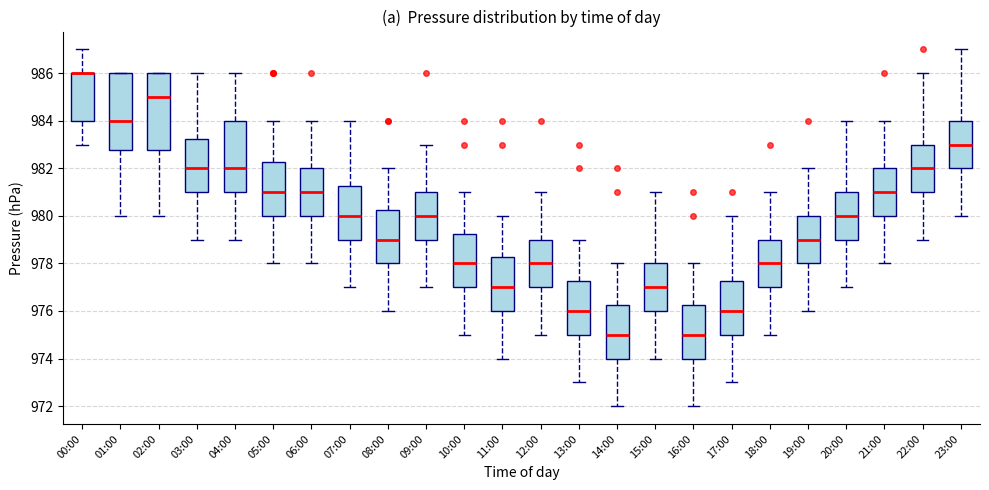

Reading left to right, transcribe this box plot: for each box, give where its median line is, the range the box spans, and where its two whiskers end, as read against the y-axis. The values are not printed on the chart, so give them approximately, as read against the axis.

00:00: median 986.0 (drawn on the box's upper edge), box 984.0 to 986.0, whiskers 983.0 to 987.0
01:00: median 984.0, box 982.8 to 986.0, whiskers 980.0 to 986.0
02:00: median 985.0, box 982.8 to 986.0, whiskers 980.0 to 986.0
03:00: median 982.0, box 981.0 to 983.2, whiskers 979.0 to 986.0
04:00: median 982.0, box 981.0 to 984.0, whiskers 979.0 to 986.0
05:00: median 981.0, box 980.0 to 982.2, whiskers 978.0 to 984.0
06:00: median 981.0, box 980.0 to 982.0, whiskers 978.0 to 984.0
07:00: median 980.0, box 979.0 to 981.2, whiskers 977.0 to 984.0
08:00: median 979.0, box 978.0 to 980.2, whiskers 976.0 to 982.0
09:00: median 980.0, box 979.0 to 981.0, whiskers 977.0 to 983.0
10:00: median 978.0, box 977.0 to 979.2, whiskers 975.0 to 981.0
11:00: median 977.0, box 976.0 to 978.2, whiskers 974.0 to 980.0
12:00: median 978.0, box 977.0 to 979.0, whiskers 975.0 to 981.0
13:00: median 976.0, box 975.0 to 977.2, whiskers 973.0 to 979.0
14:00: median 975.0, box 974.0 to 976.2, whiskers 972.0 to 978.0
15:00: median 977.0, box 976.0 to 978.0, whiskers 974.0 to 981.0
16:00: median 975.0, box 974.0 to 976.2, whiskers 972.0 to 978.0
17:00: median 976.0, box 975.0 to 977.2, whiskers 973.0 to 980.0
18:00: median 978.0, box 977.0 to 979.0, whiskers 975.0 to 981.0
19:00: median 979.0, box 978.0 to 980.0, whiskers 976.0 to 982.0
20:00: median 980.0, box 979.0 to 981.0, whiskers 977.0 to 984.0
21:00: median 981.0, box 980.0 to 982.0, whiskers 978.0 to 984.0
22:00: median 982.0, box 981.0 to 983.0, whiskers 979.0 to 986.0
23:00: median 983.0, box 982.0 to 984.0, whiskers 980.0 to 987.0